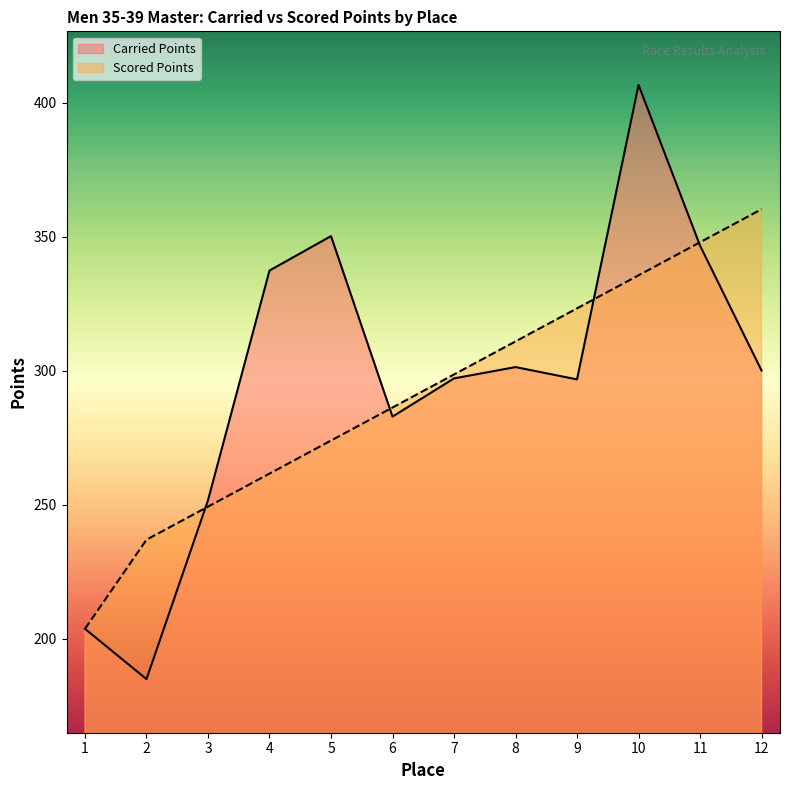

Which series changed the most between 3 and 12?

Scored Points